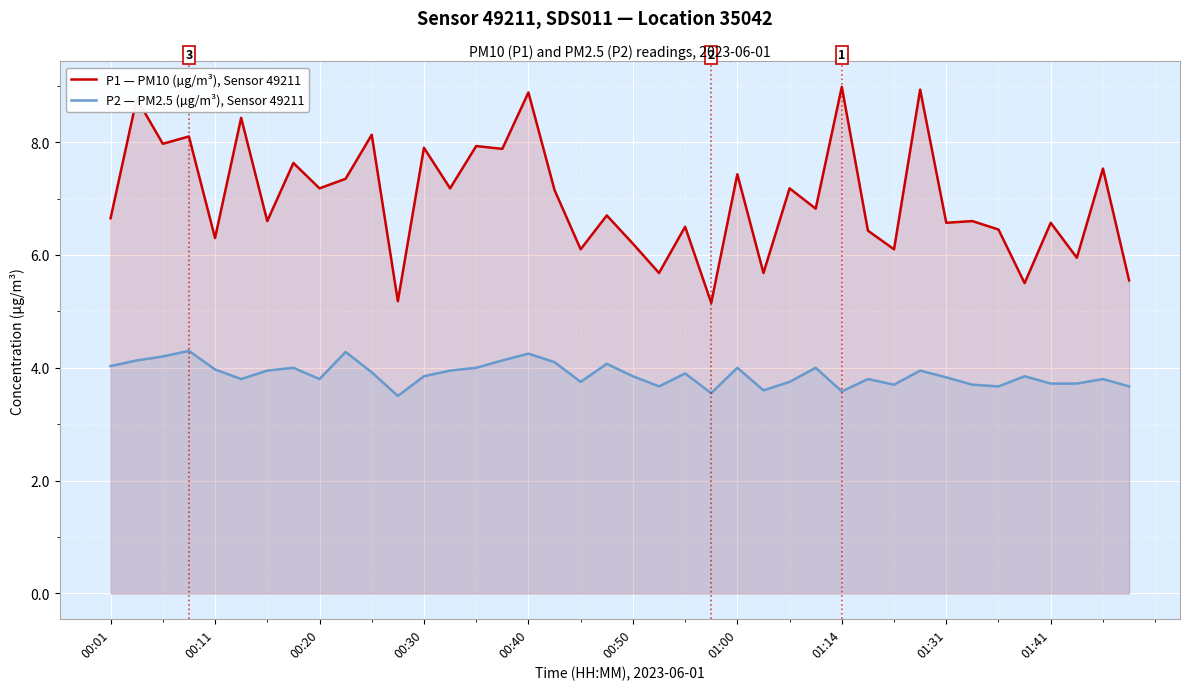

Is it true that P2 — PM2.5 (µg/m³), Sensor 49211 equals 0.8 at 23?

False